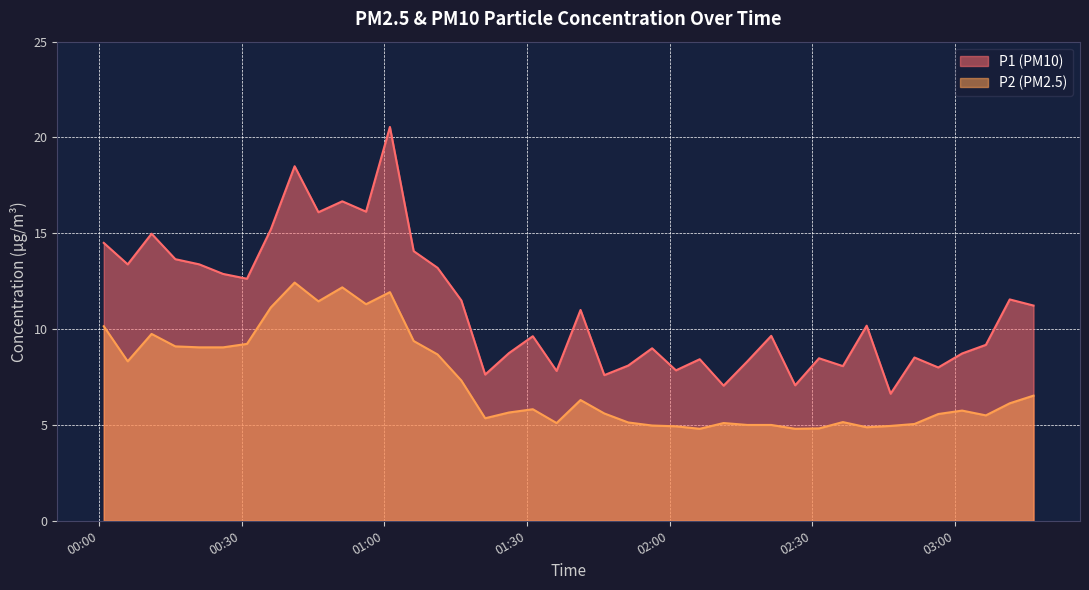

At which label does P2 reach its peak?

2023-11-21T00:41:10